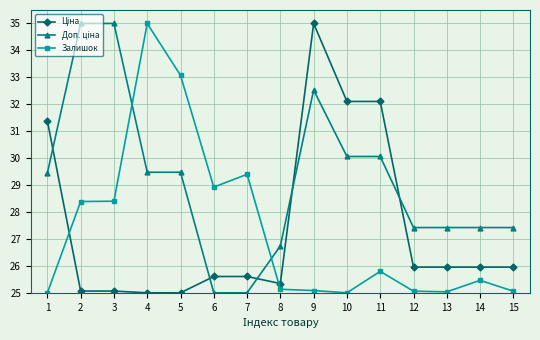

At how many categories does at least one series exceed 32?

7